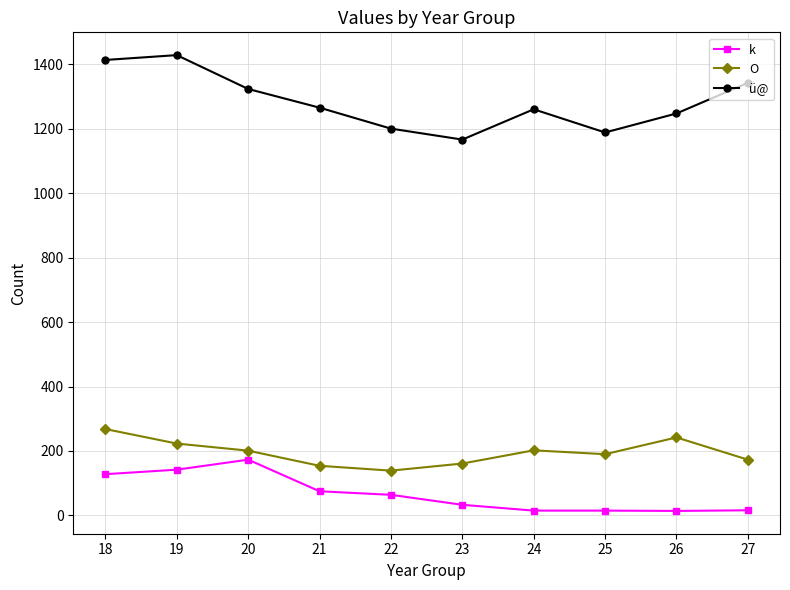

How many interior local valleys does the ü@ series have?

2